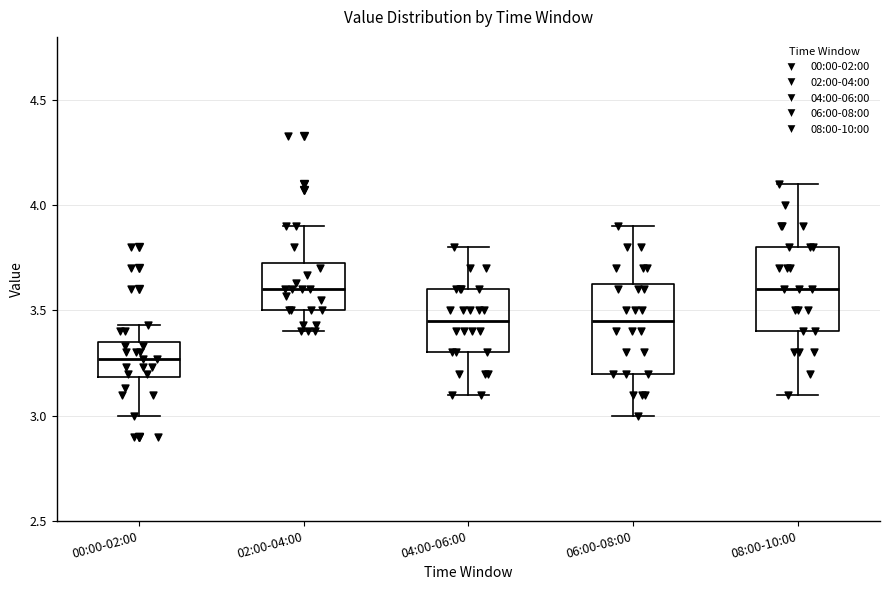

Reading left to right, transcribe this box plot: for each box, give where its median line is, the range the box spans, and where its two whiskers end, as read against the y-axis. The values are not printed on the chart, so give them approximately, as read against the axis.

00:00-02:00: median 3.25, box 3.20 to 3.35, whiskers 3.00 to 3.45
02:00-04:00: median 3.60, box 3.50 to 3.75, whiskers 3.40 to 3.90
04:00-06:00: median 3.45, box 3.30 to 3.60, whiskers 3.10 to 3.80
06:00-08:00: median 3.45, box 3.20 to 3.65, whiskers 3.00 to 3.90
08:00-10:00: median 3.60, box 3.40 to 3.80, whiskers 3.10 to 4.10